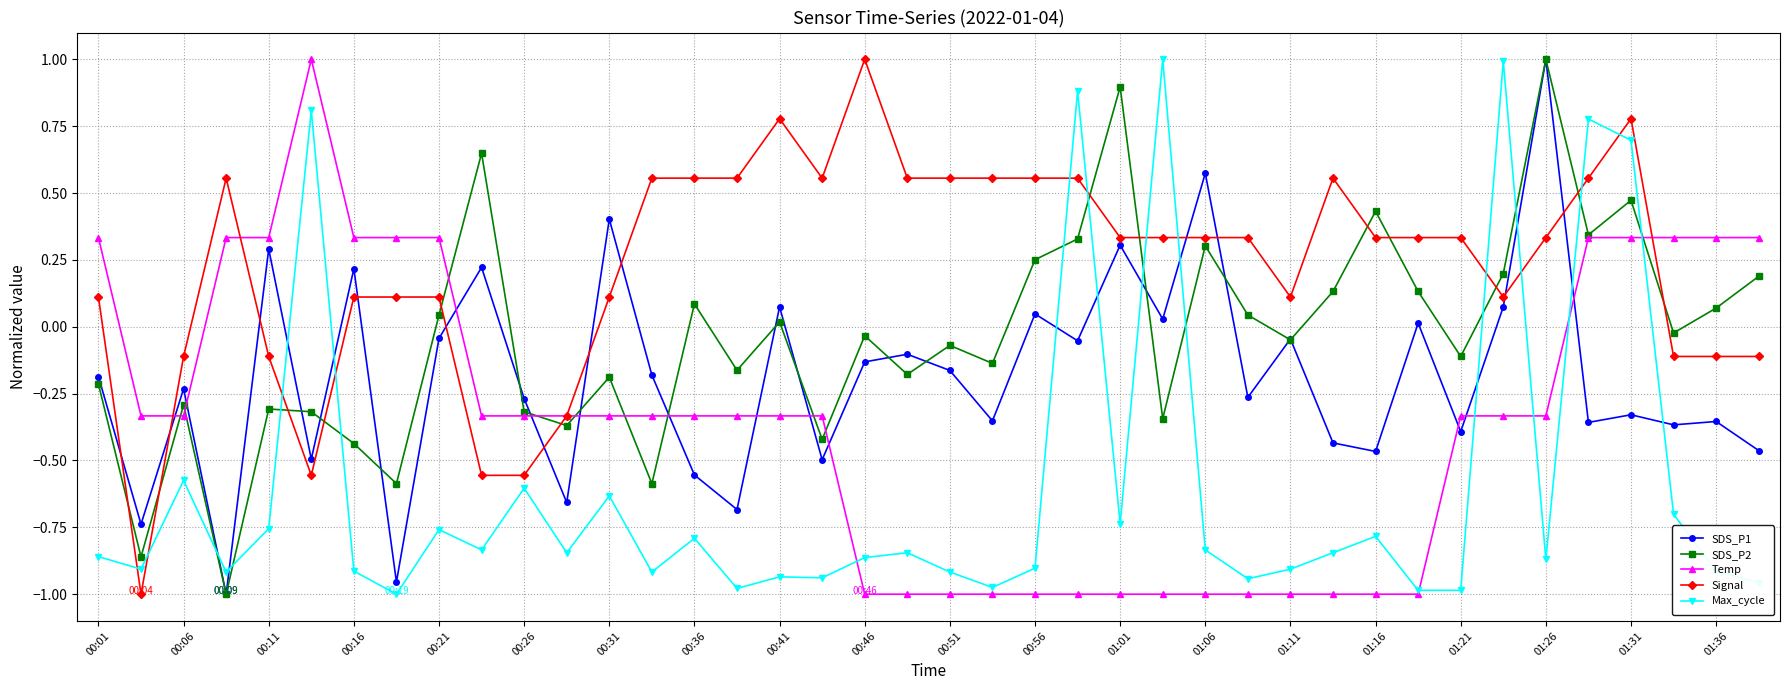

Which series has the largest total across all categories?

Signal